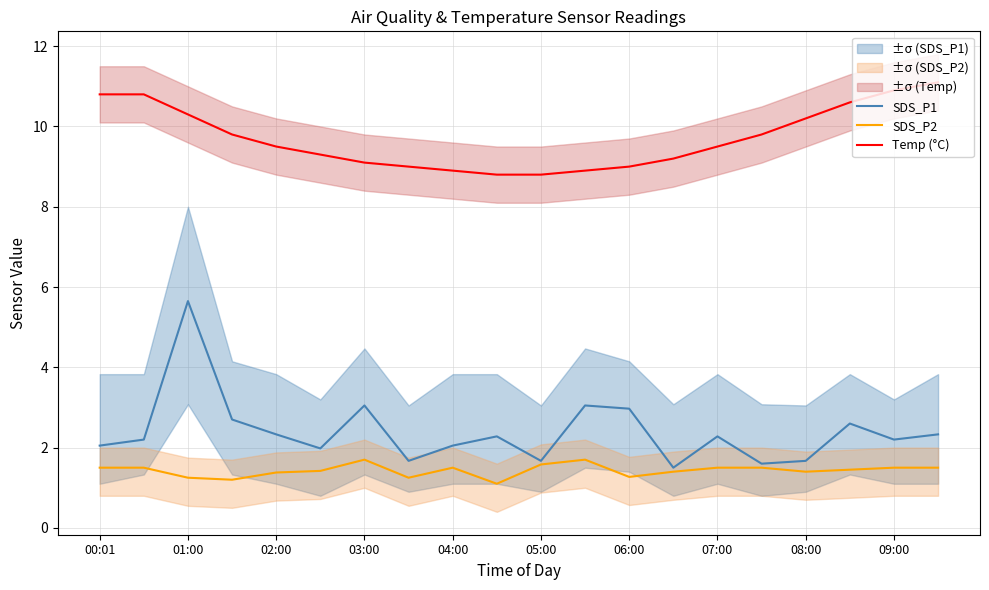

What is the value of the SDS_P1 point at the 20th from the left?

2.3